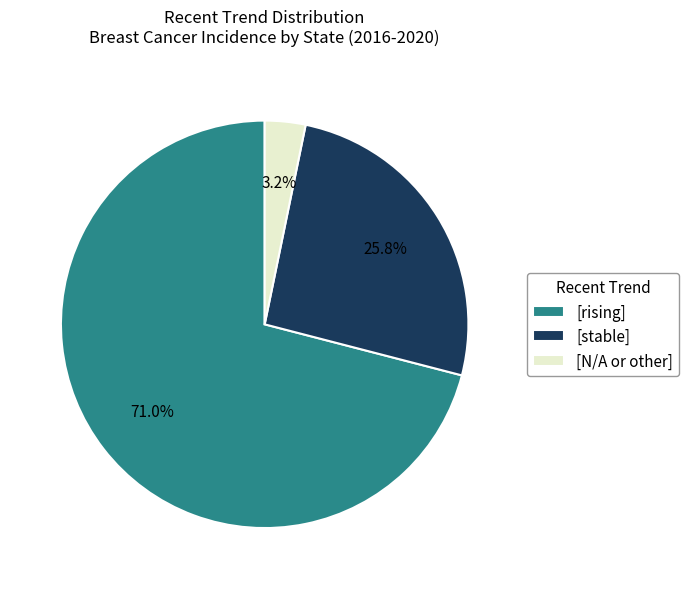

Between [N/A or other] and [rising], which is larger?

[rising]